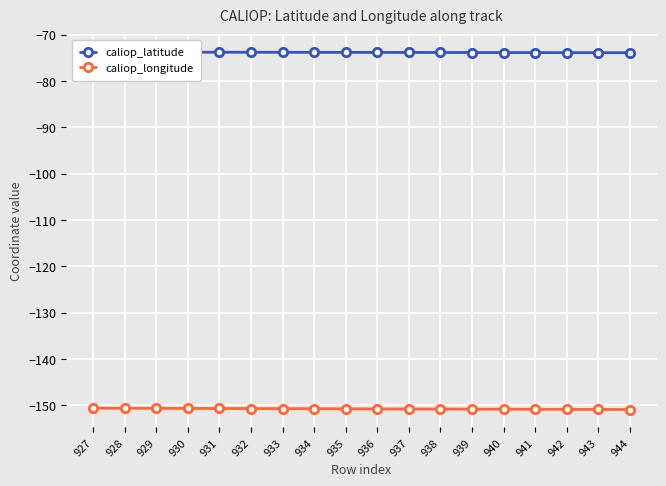

At which category does the chart reach its minimum across all series?

944